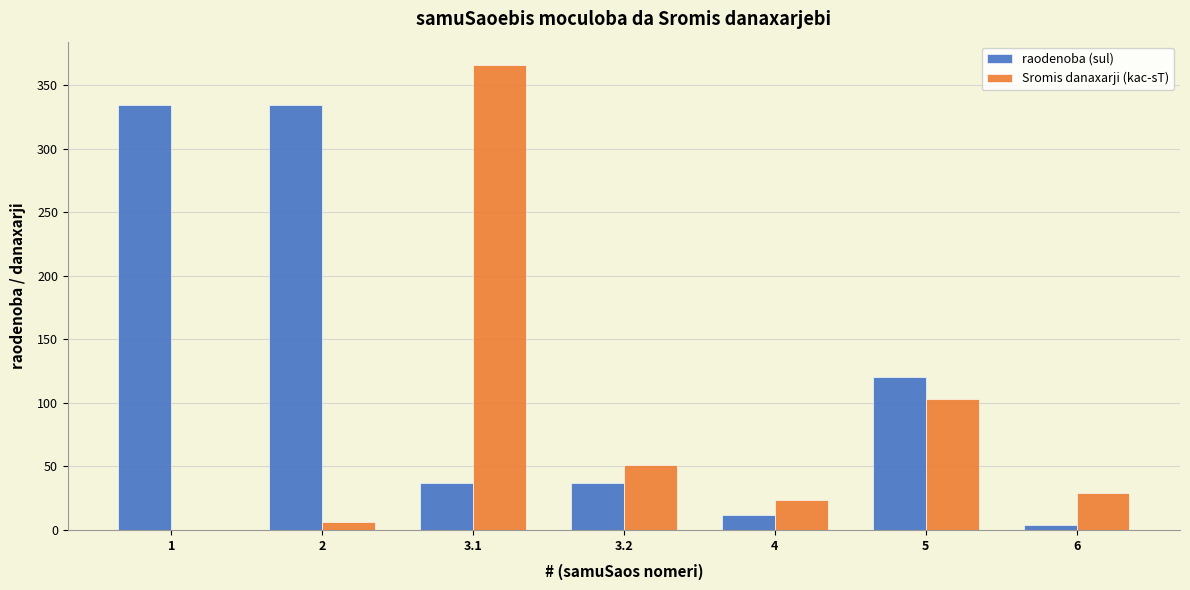

What is the sum of the raodenoba (sul) values at 3.1 and 6?

40.8